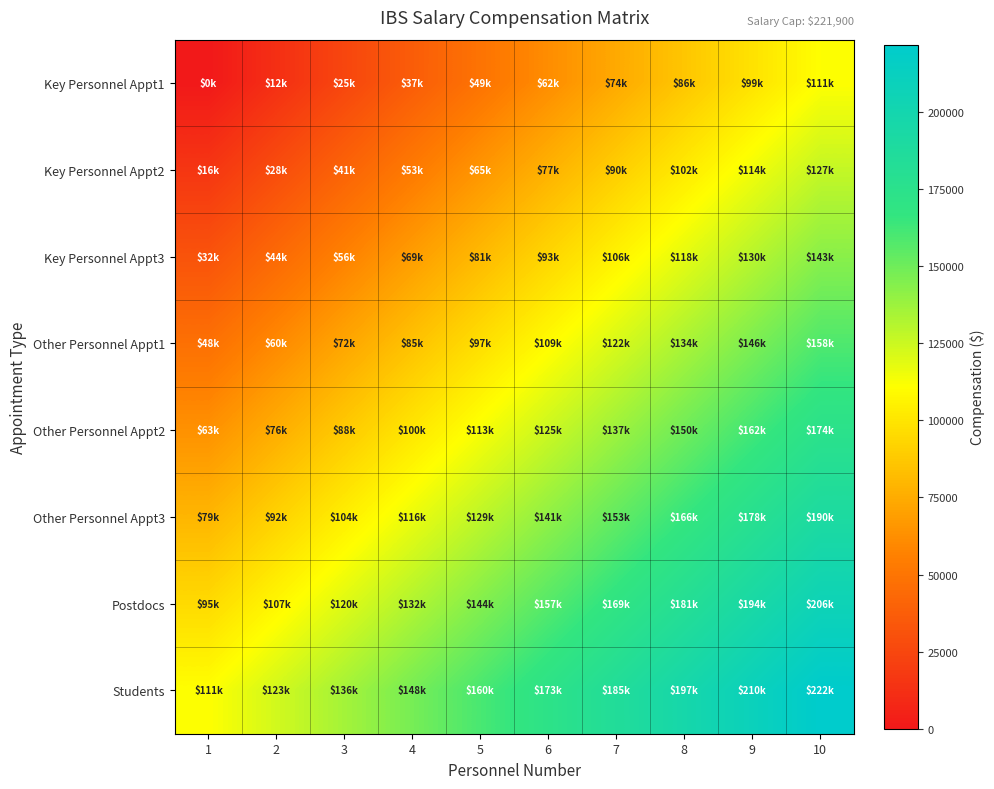

Rank the series by their maximum value, from lowest to highest.

Key Personnel Appt1, Key Personnel Appt2, Key Personnel Appt3, Other Personnel Appt1, Other Personnel Appt2, Other Personnel Appt3, Postdocs, Students